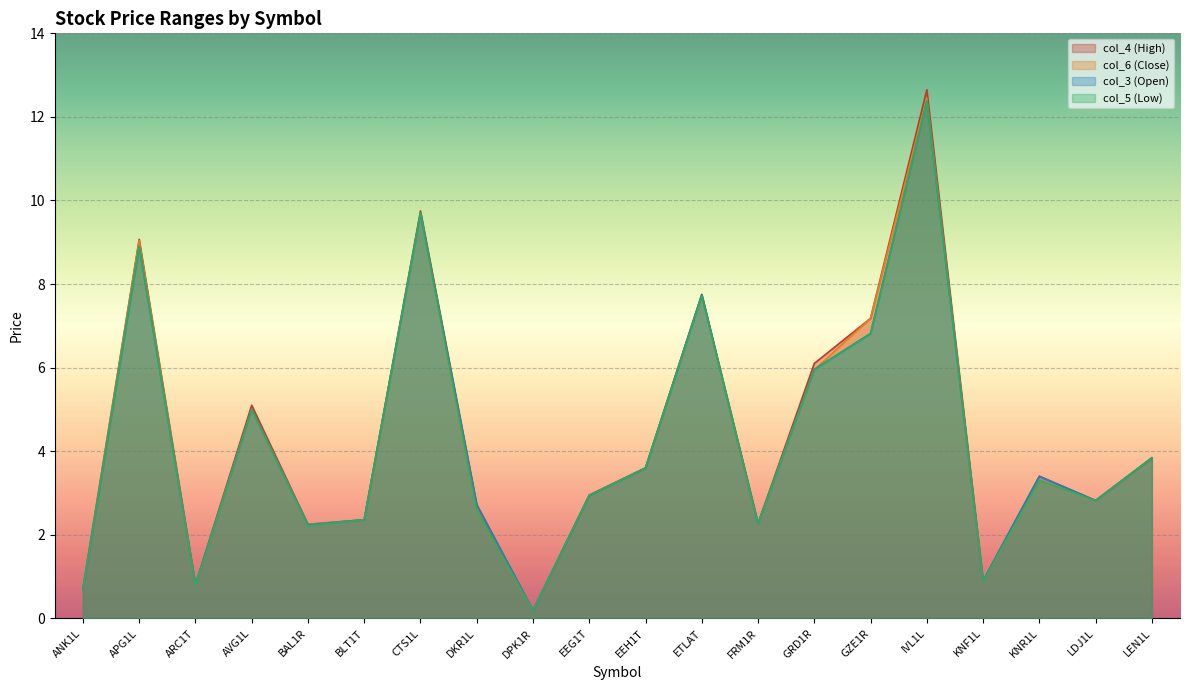

Reading left to right, list all the values displayed in this chart.

col_4 (High): ANK1L=0.7	APG1L=9.1	ARC1T=0.8	AVG1L=5.1	BAL1R=2.2	BLT1T=2.4	CTS1L=9.8	DKR1L=2.7	DPK1R=0.2	EEG1T=3.0	EEH1T=3.6	ETLAT=7.8	FRM1R=2.3	GRD1R=6.1	GZE1R=7.2	IVL1L=12.7	KNF1L=0.9	KNR1L=3.4	LDJ1L=2.8	LEN1L=3.8
col_6 (Close): ANK1L=0.7	APG1L=9.0	ARC1T=0.8	AVG1L=5.0	BAL1R=2.2	BLT1T=2.4	CTS1L=9.7	DKR1L=2.6	DPK1R=0.2	EEG1T=3.0	EEH1T=3.6	ETLAT=7.7	FRM1R=2.3	GRD1R=6.0	GZE1R=7.2	IVL1L=12.4	KNF1L=0.9	KNR1L=3.3	LDJ1L=2.8	LEN1L=3.8
col_3 (Open): ANK1L=0.7	APG1L=8.9	ARC1T=0.8	AVG1L=5.0	BAL1R=2.2	BLT1T=2.4	CTS1L=9.7	DKR1L=2.7	DPK1R=0.2	EEG1T=2.9	EEH1T=3.6	ETLAT=7.8	FRM1R=2.3	GRD1R=6.0	GZE1R=6.8	IVL1L=12.4	KNF1L=0.9	KNR1L=3.4	LDJ1L=2.8	LEN1L=3.8
col_5 (Low): ANK1L=0.7	APG1L=8.9	ARC1T=0.8	AVG1L=5.0	BAL1R=2.2	BLT1T=2.4	CTS1L=9.7	DKR1L=2.6	DPK1R=0.2	EEG1T=2.9	EEH1T=3.6	ETLAT=7.7	FRM1R=2.3	GRD1R=6.0	GZE1R=6.8	IVL1L=12.4	KNF1L=0.9	KNR1L=3.3	LDJ1L=2.8	LEN1L=3.8